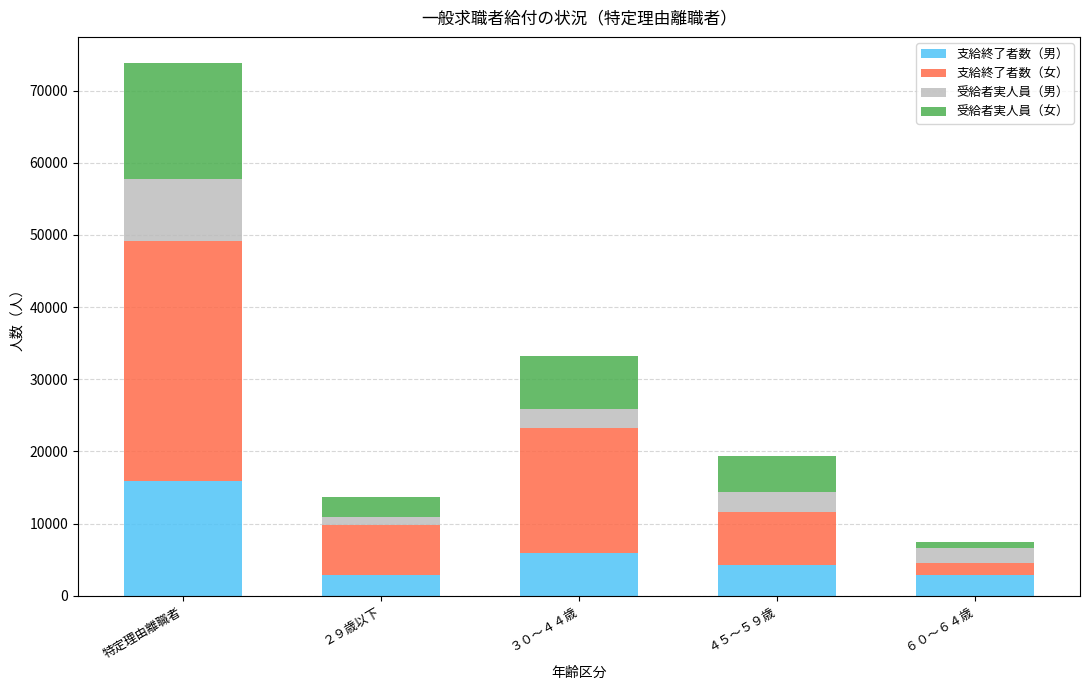

What is the highest value of the 支給終了者数（男） series?

15854